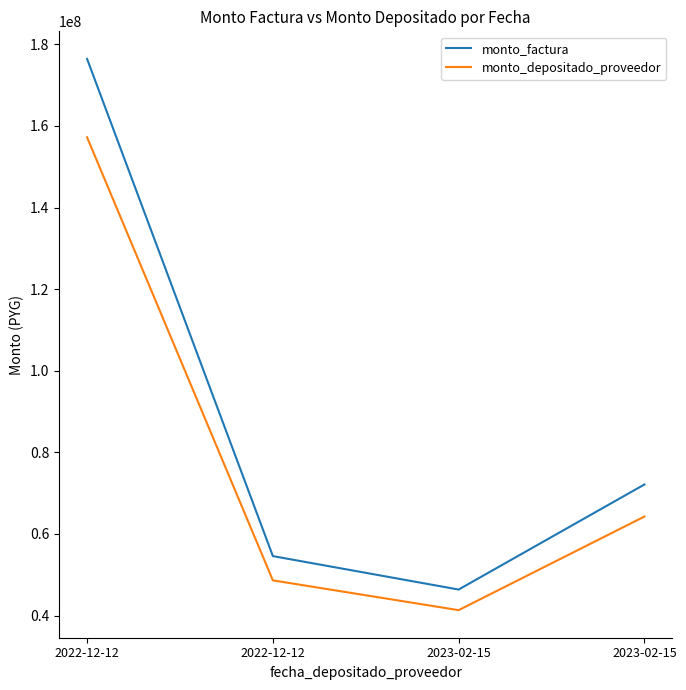

How many lines are shown in the chart?

2